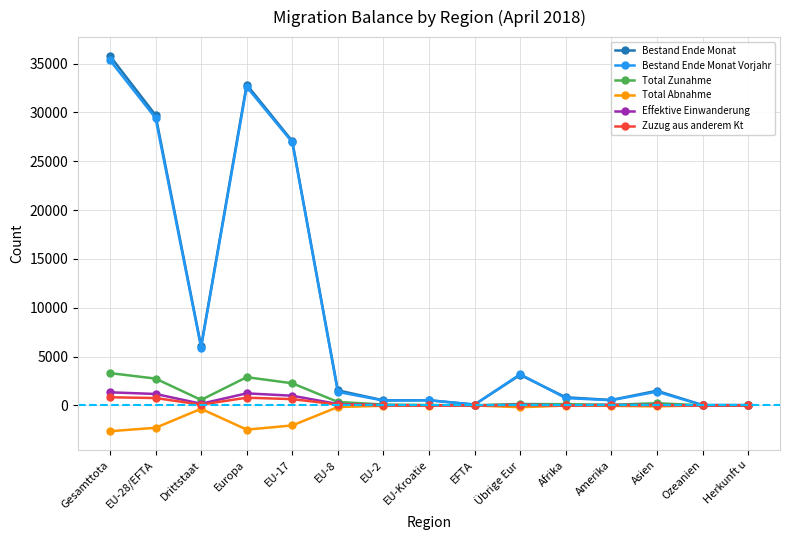

At which category is the sum across all series the highest?

Gesamttota